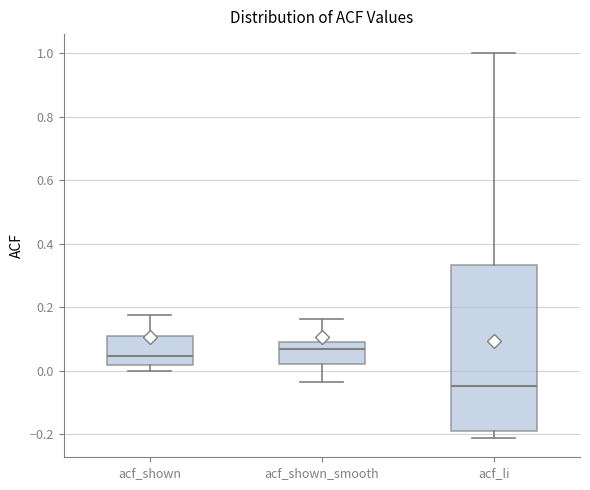

Reading left to right, read every box against the y-axis: the position of its median line, the range the box covers, and the ends of its whiskers. The values are not printed on the chart, so give them approximately, as read against the axis.

acf_shown: median 0.04, box 0.02 to 0.10, whiskers 0.00 to 0.18
acf_shown_smooth: median 0.06, box 0.02 to 0.10, whiskers -0.04 to 0.16
acf_li: median -0.04, box -0.20 to 0.34, whiskers -0.22 to 1.00